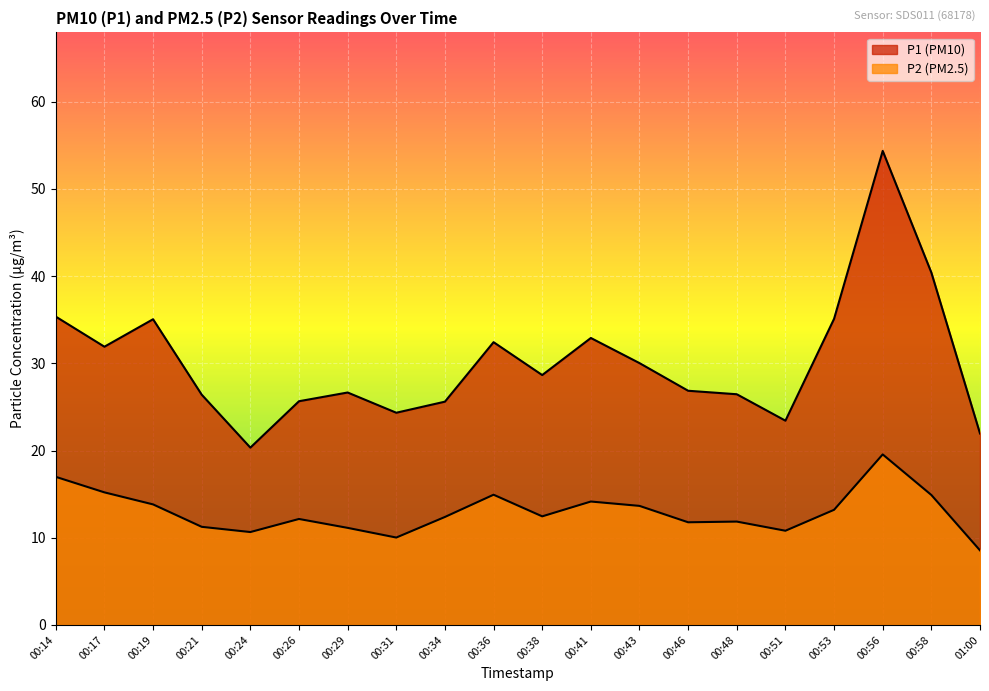

Reading left to right, transcribe all the data shown in this chart.

P1: 35.4	31.9	35.0	26.4	20.3	25.6	26.6	24.3	25.6	32.4	28.6	32.9	30.0	26.9	26.4	23.4	35.1	54.4	40.4	21.9
P2: 17.0	15.2	13.8	11.2	10.7	12.2	11.1	10.0	12.4	14.9	12.4	14.2	13.7	11.8	11.8	10.8	13.2	19.6	14.9	8.6